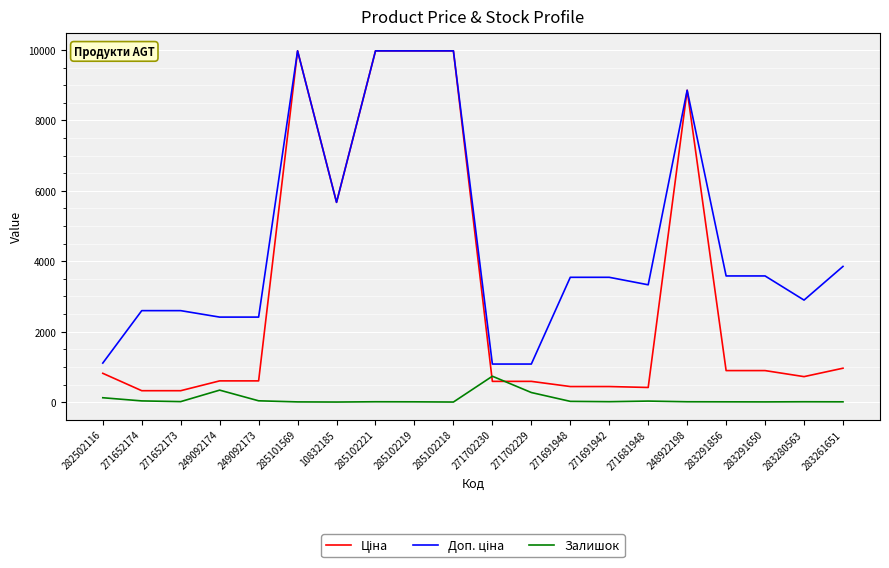

What is the maximum value shown in the chart?

9975.0